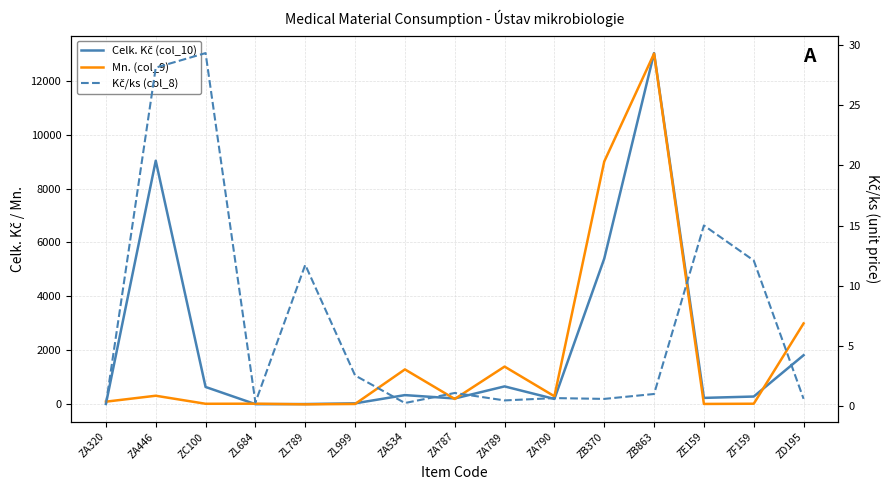

Reading left to right, extract all data points from this chart.

Celk. Kč (col_10): ZA320=15.0	ZA446=9029.9	ZC100=645.3	ZL684=7.8	ZL789=11.7	ZL999=38.2	ZA534=343.4	ZA787=219.0	ZA789=666.0	ZA790=201.0	ZB370=5401.4	ZB863=13019.6	ZE159=240.2	ZF159=290.4	ZD195=1821.8
Mn. (col_9): ZA320=100.0	ZA446=320.0	ZC100=22.0	ZL684=25.0	ZL789=1.0	ZL999=15.0	ZA534=1296.0	ZA787=200.0	ZA789=1400.0	ZA790=300.0	ZB370=9000.0	ZB863=13000.0	ZE159=16.0	ZF159=24.0	ZD195=3000.0
Kč/ks (col_8): ZA320=0.1	ZA446=28.1	ZC100=29.3	ZL684=0.3	ZL789=11.7	ZL999=2.5	ZA534=0.3	ZA787=1.1	ZA789=0.5	ZA790=0.7	ZB370=0.6	ZB863=1.0	ZE159=15.0	ZF159=12.1	ZD195=0.6